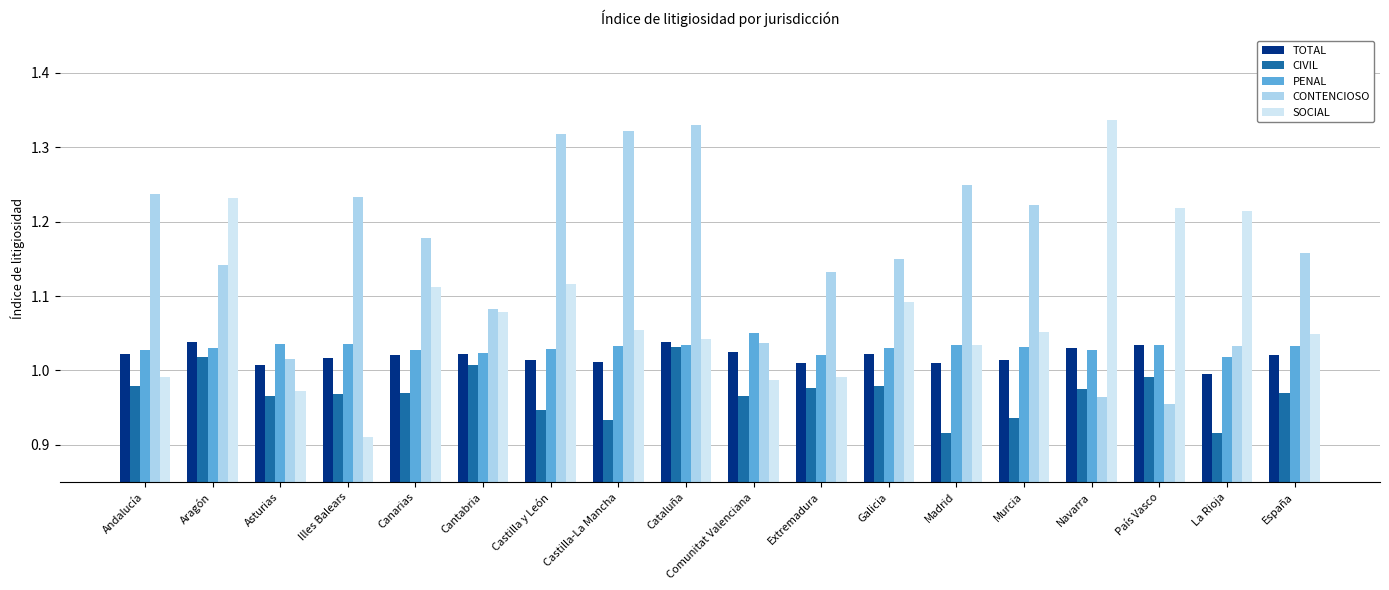

Which category has the highest value in the CONTENCIOSO series?

Cataluña